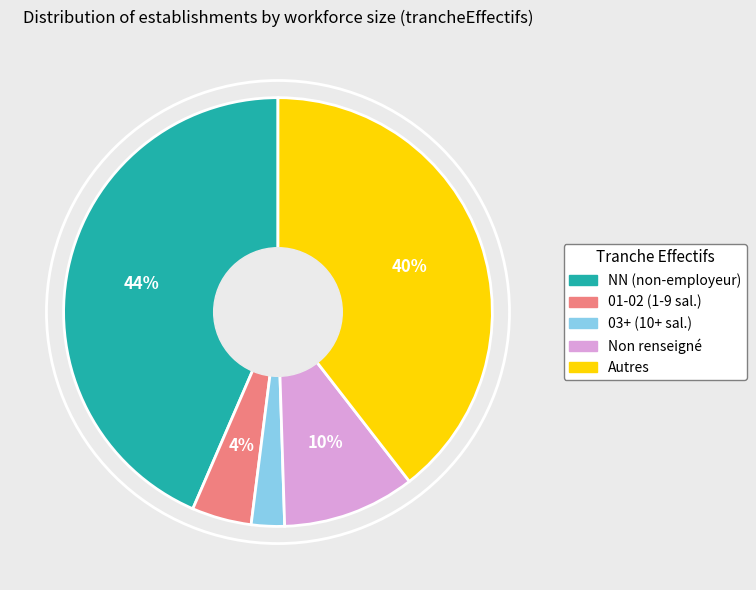

Is there a majority slice in this chart?

No